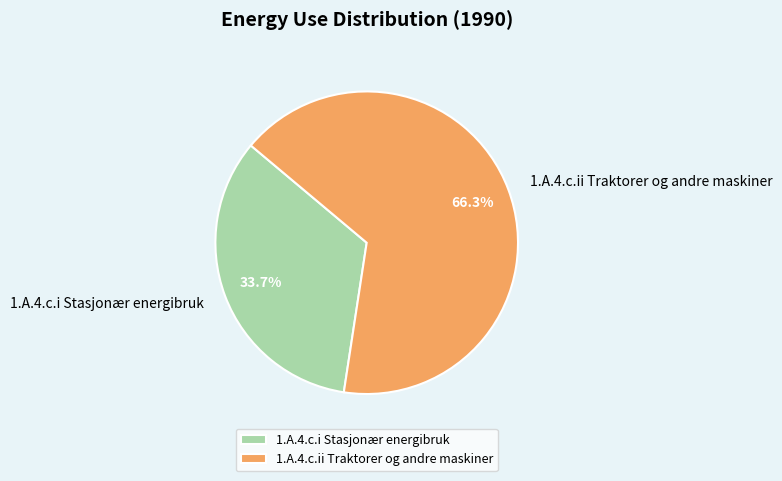

What percentage is NOT represented by 1.A.4.c.ii Traktorer og andre maskiner?

33.7%